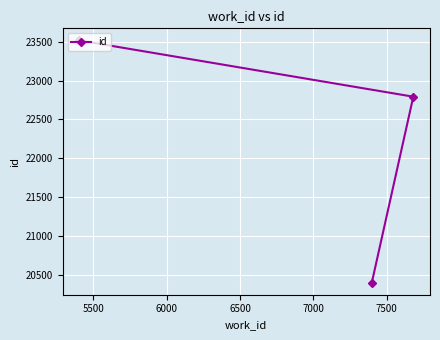

What is the difference between the maximum and second lowest values?

725